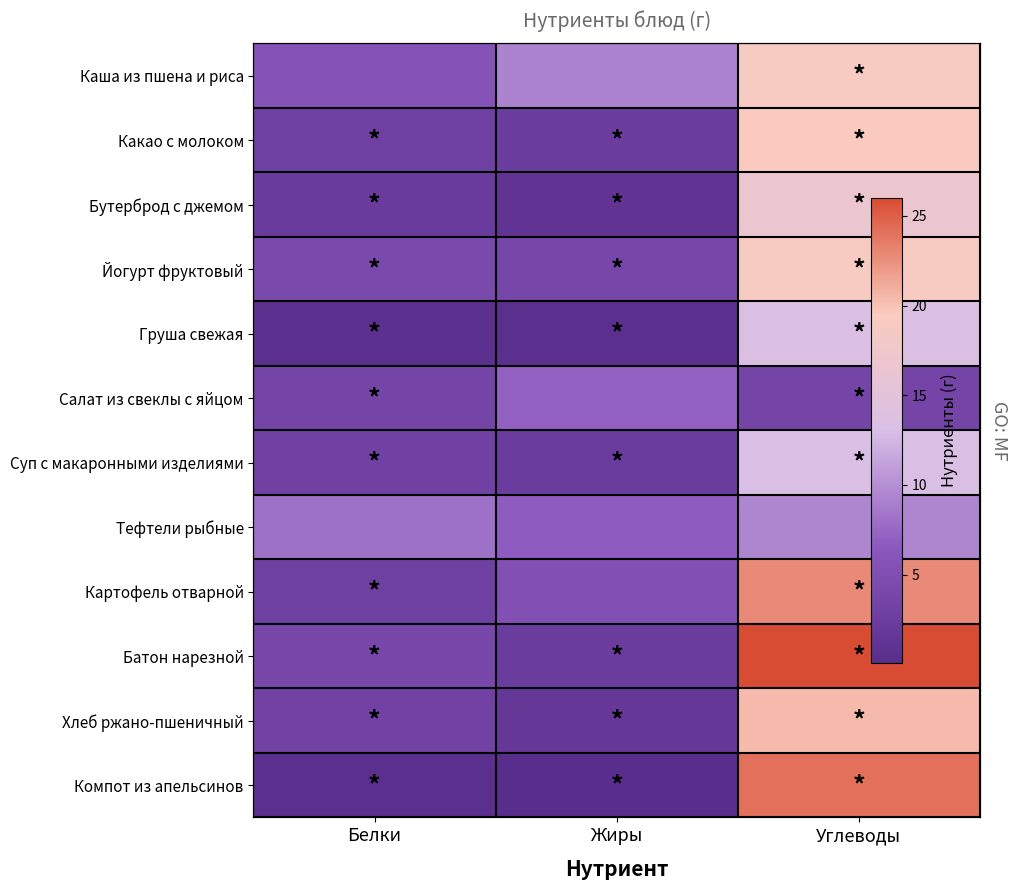

What is the difference between the second highest and minimum values in the Бутерброд с джемом series?

1.0